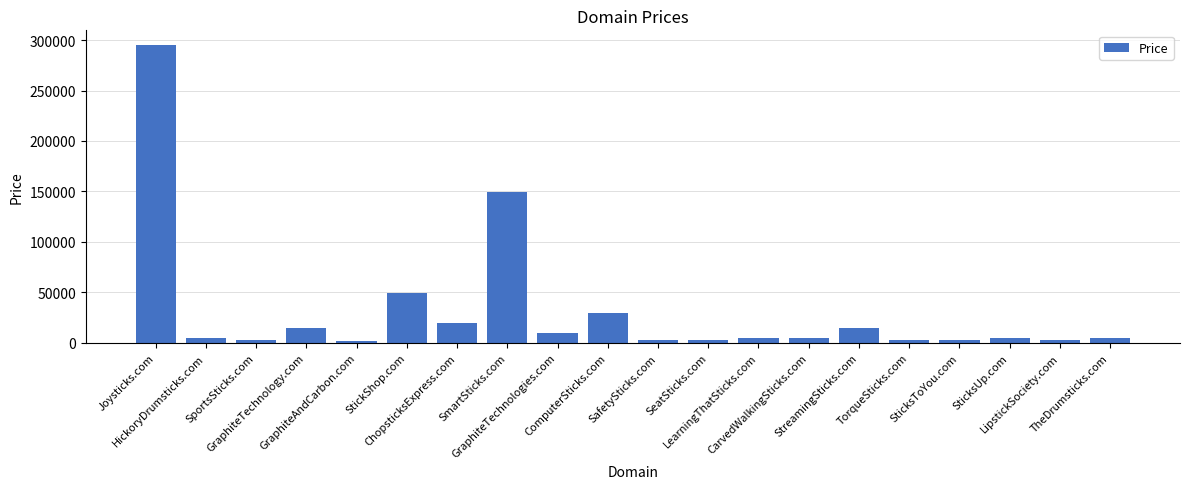

What is the difference between the values at GraphiteTechnology.com and SafetySticks.com?

12000